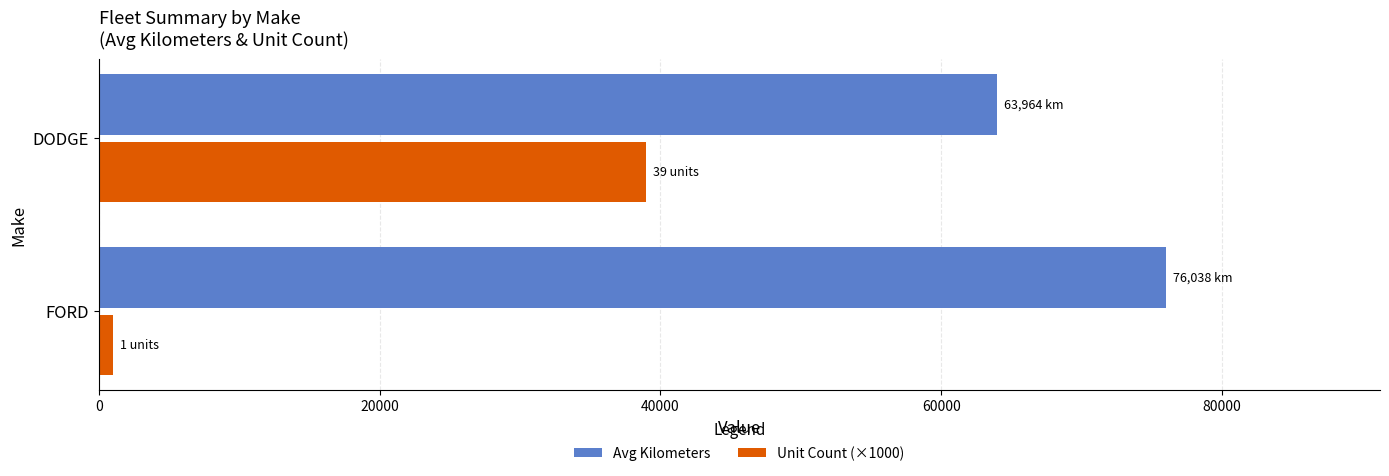

How many categories are shown in the chart?

2